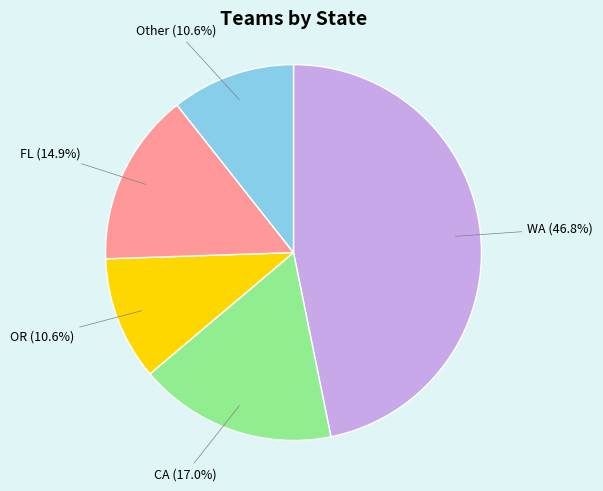

Which category has the biggest portion of the pie?

WA